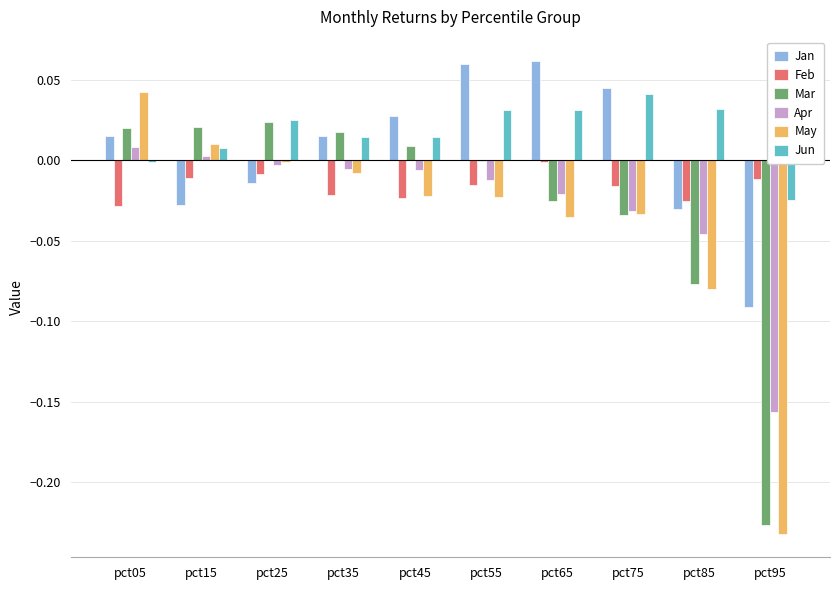

True or false: Jan has a value of 0.0 at pct45.

True